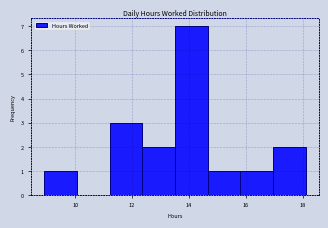

Over which range of the x-axis is the bar tallest?

13.6 to 14.6